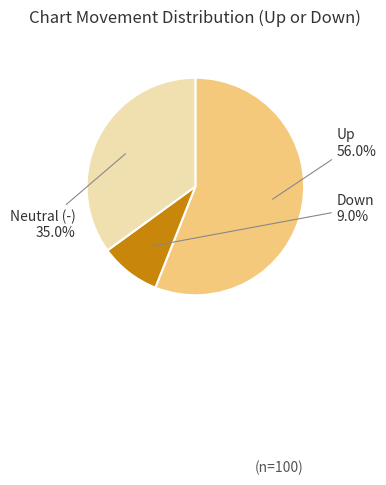

Is there any slice that represents more than half of the pie?

Yes